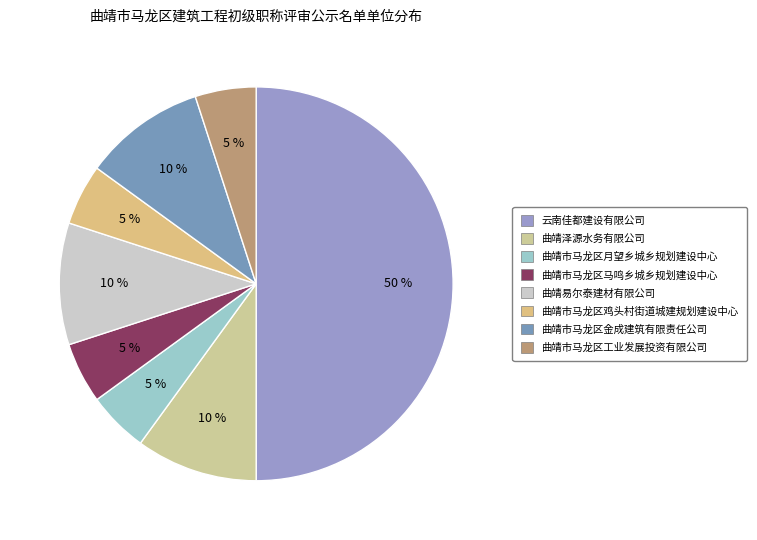

Which slice is the largest?

云南佳都建设有限公司